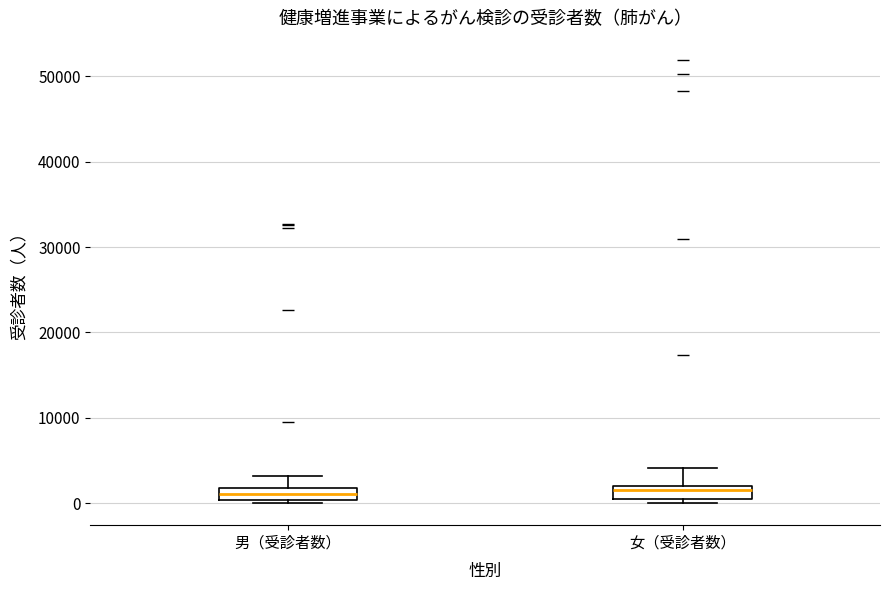

Where is the lower edge of the box for 男（受診者数） on the y-axis? The values are not printed on the chart, so give them approximately, as read against the axis.

0